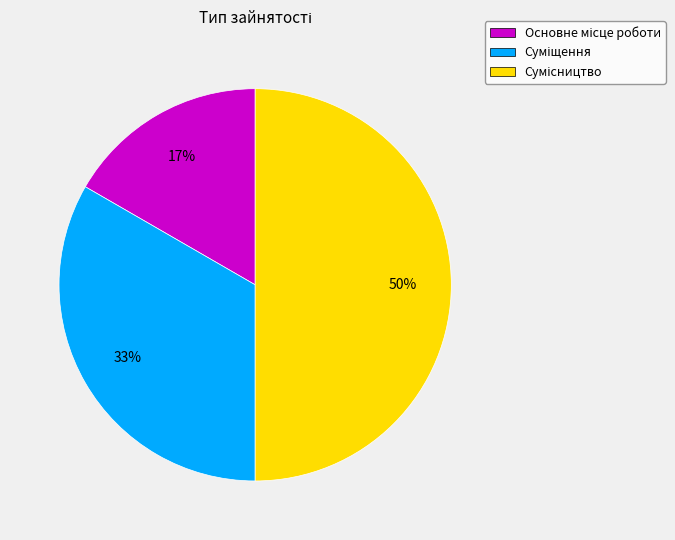

To the nearest percent, what is the difference between the largest and smallest slice percentages?

33%